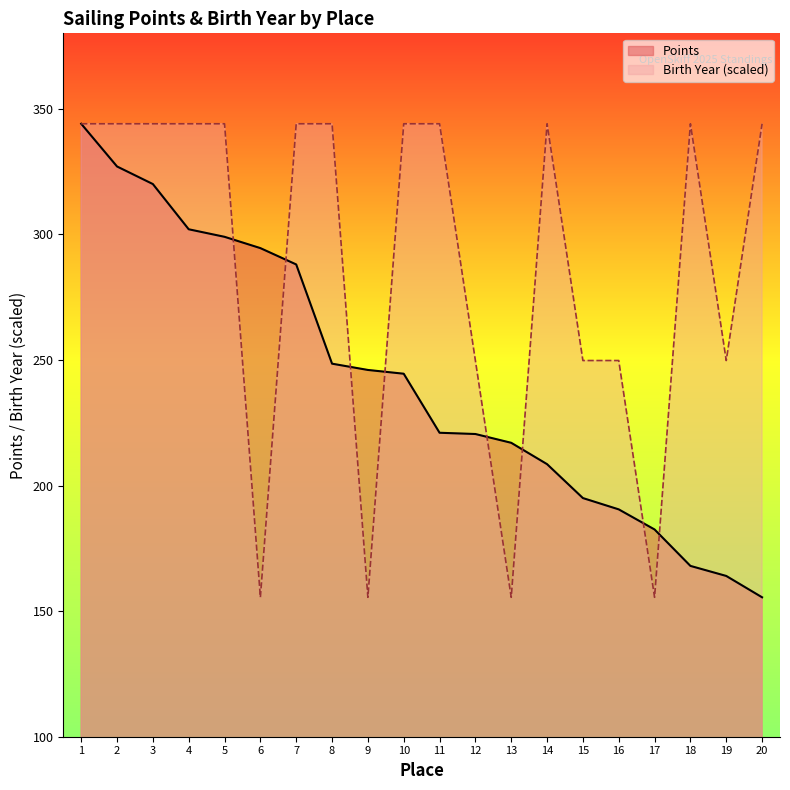

Rank the series by their average value, from lowest to highest.

Points, Birth Year (scaled)